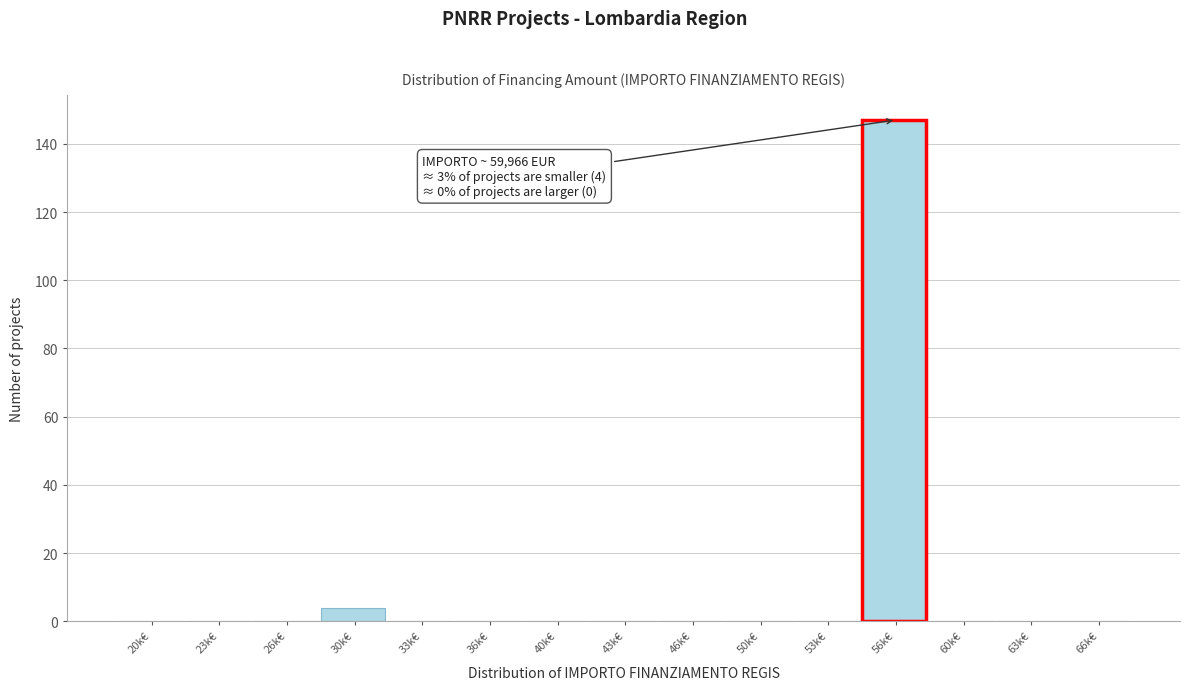

Reading left to right, transcribe all the data shown in this chart.

20k€=0	23k€=0	26k€=0	30k€=4	33k€=0	36k€=0	40k€=0	43k€=0	46k€=0	50k€=0	53k€=0	56k€=147	60k€=0	63k€=0	66k€=0